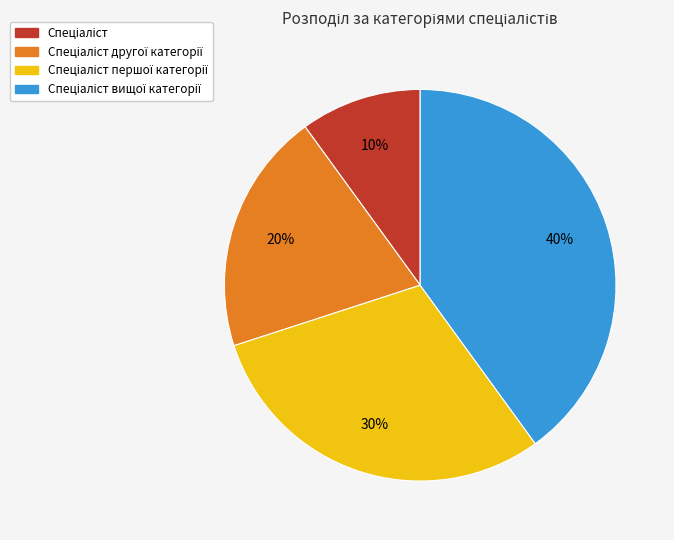

Is there a majority slice in this chart?

No